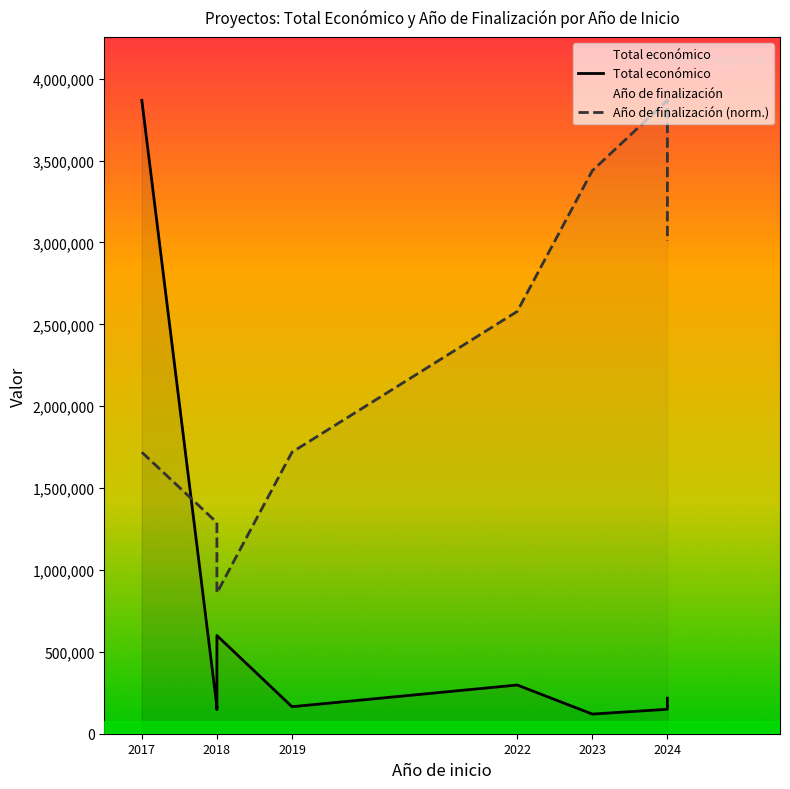

At which label is the value closest to 1994093?

2018